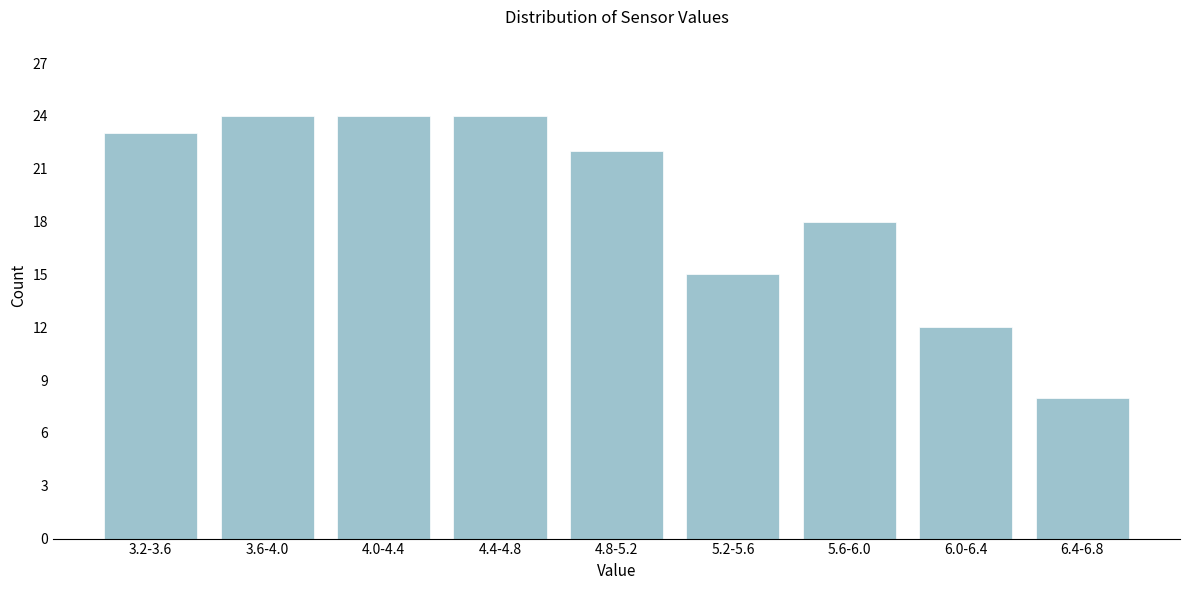

Reading left to right, list all the values displayed in this chart.

23	24	24	24	22	15	18	12	8